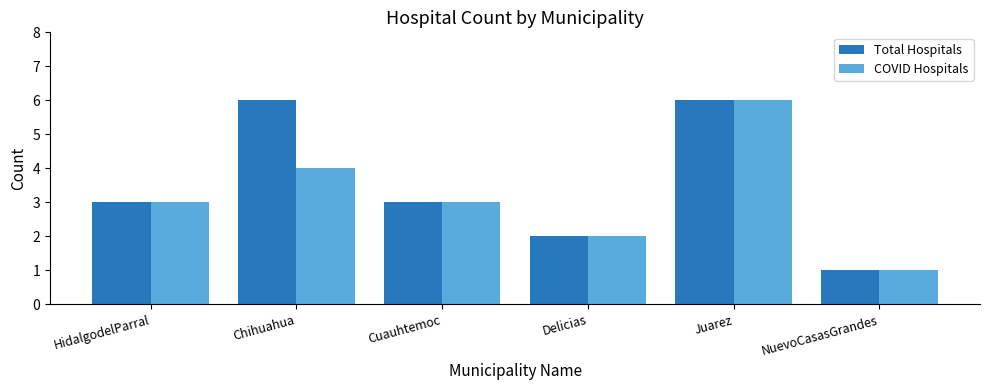

How many distinct data groups are displayed?

2